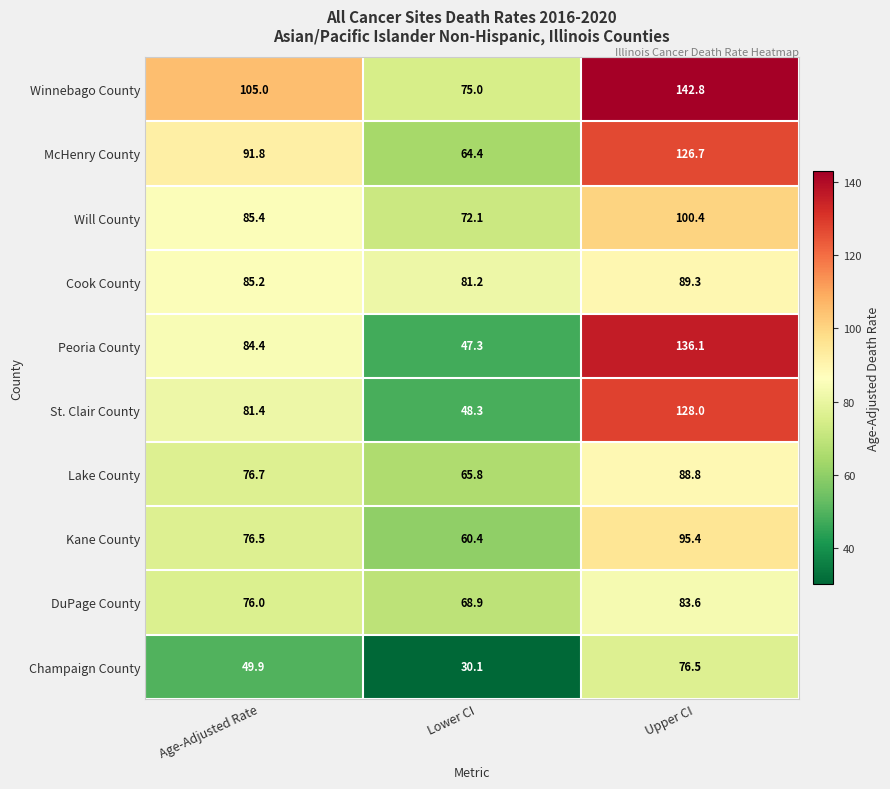

The value of Champaign County at Upper CI is 76.5. True or false?

True